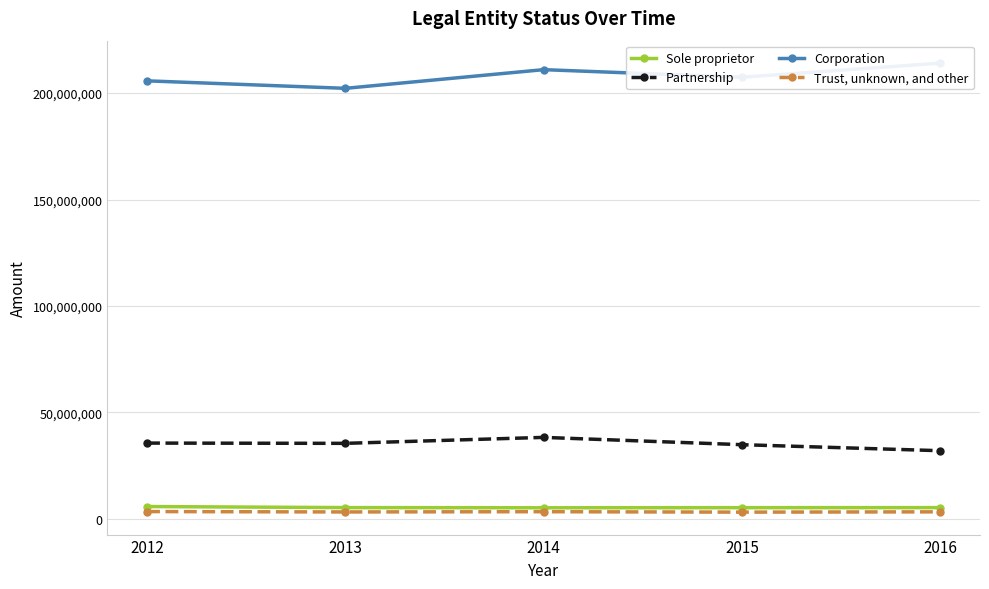

True or false: Partnership and Sole proprietor cross at least once.

False